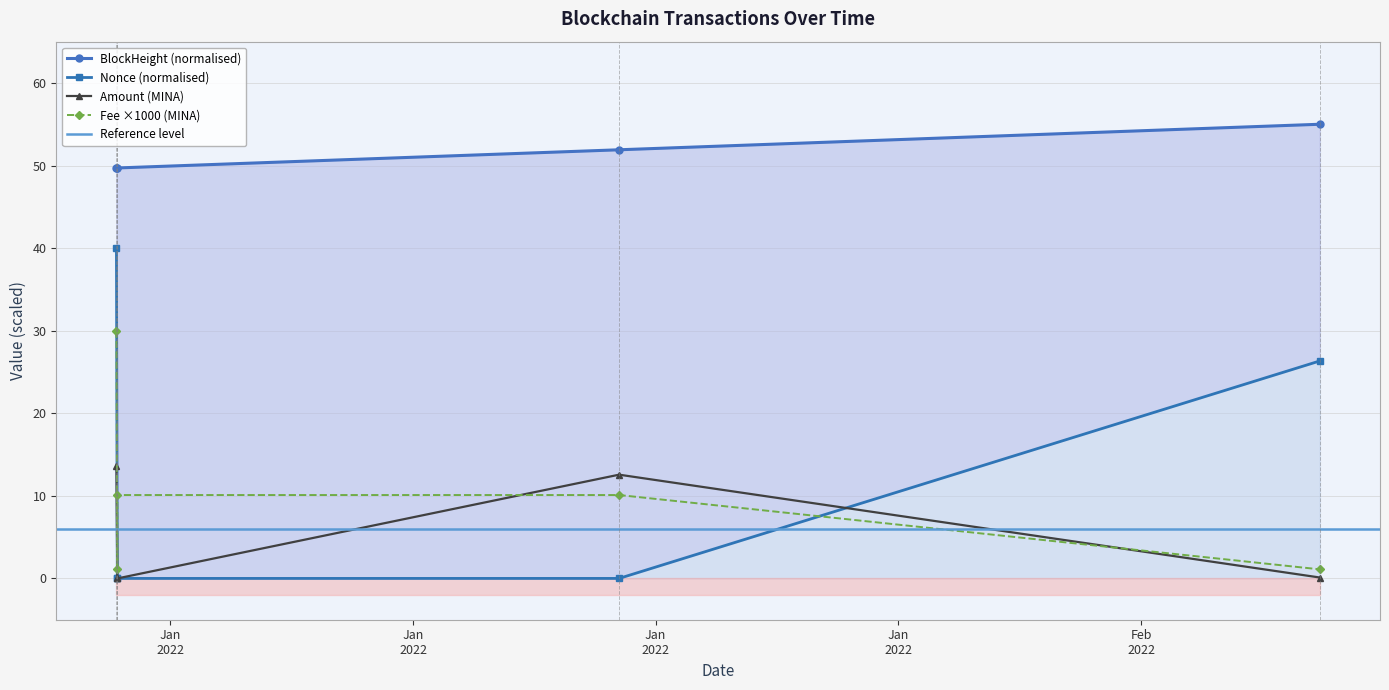

What position from the left is 2022-01-19 22:39:00?

4